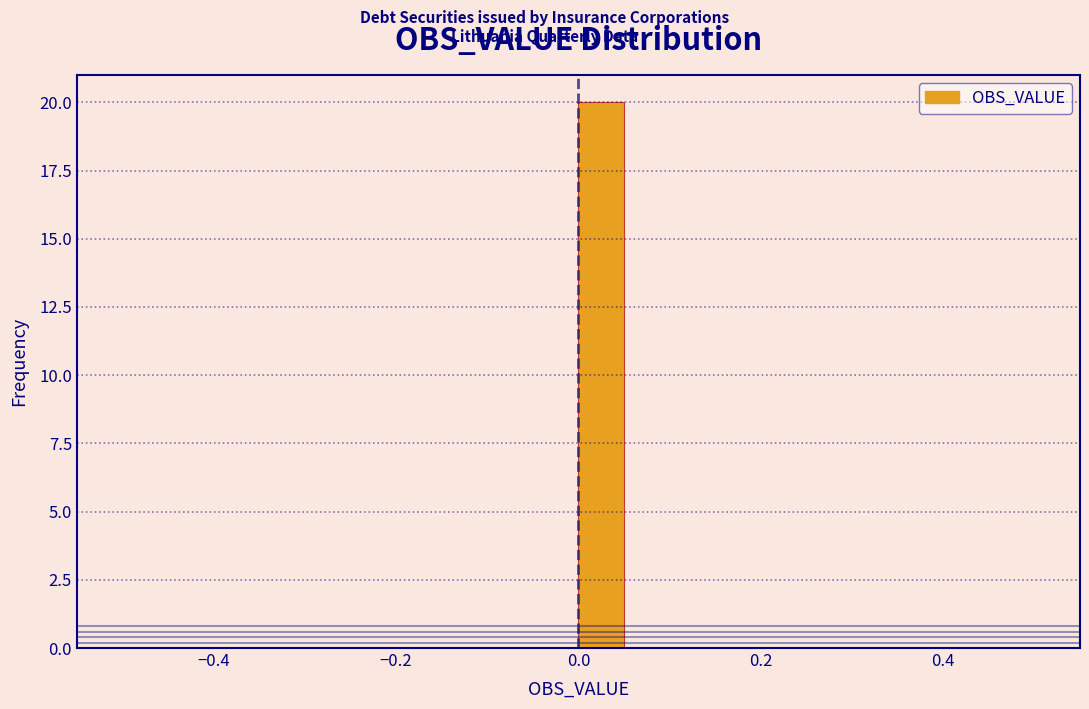

Read against the x-axis, roughly where is the centre of the tallest bar?

0.02